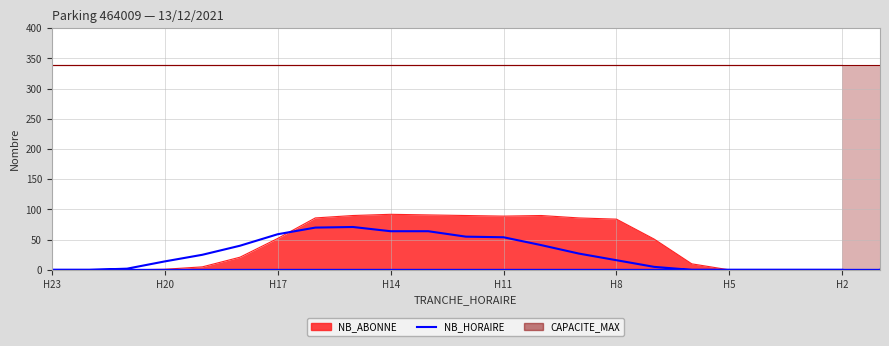

How many interior local peaks (higher than both neighbors) does the data have?

1